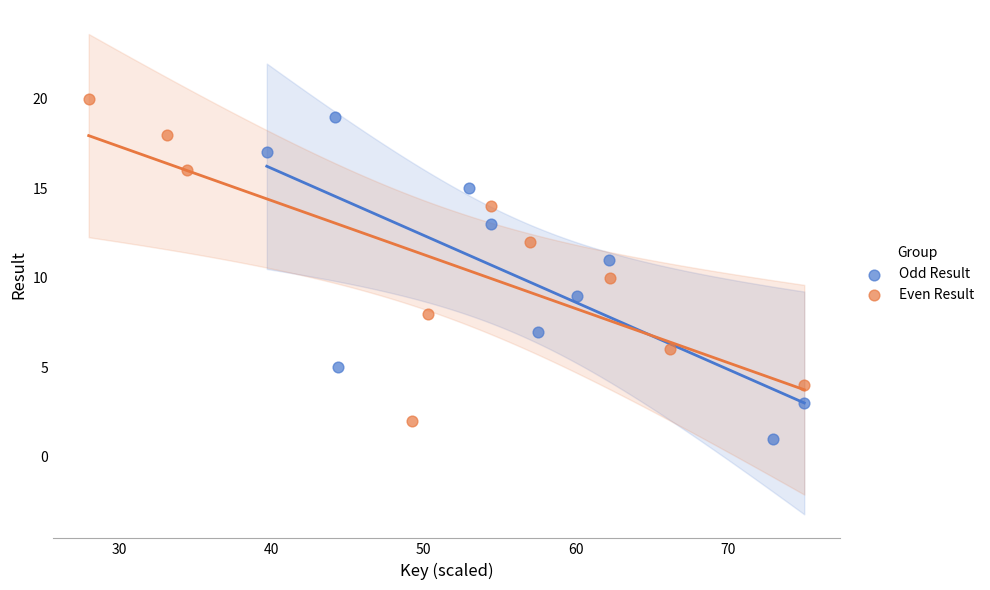

Which series contains the highest Y value?

Even Result